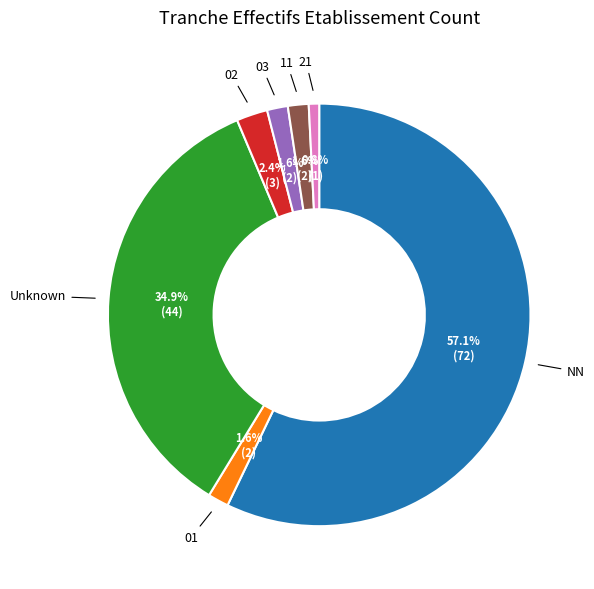

How many segments does this pie chart have?

7